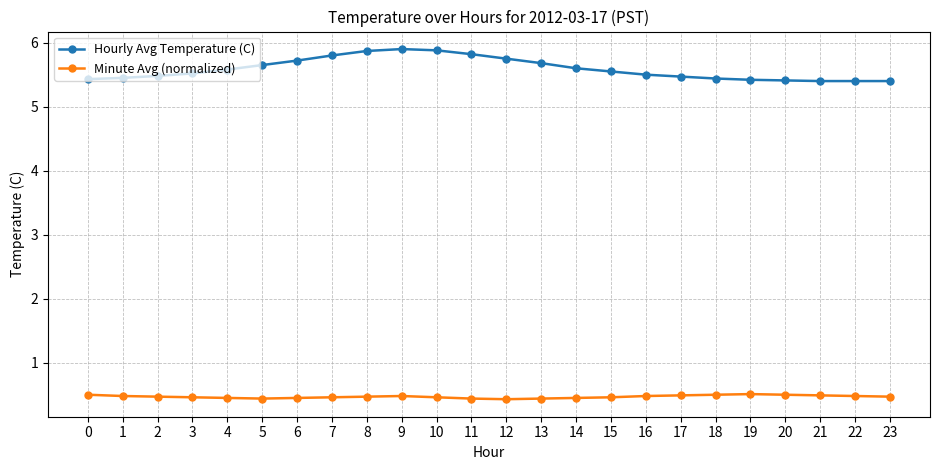

List the series in order of their peak value, lowest first.

Minute Avg (normalized), Hourly Avg Temperature (C)